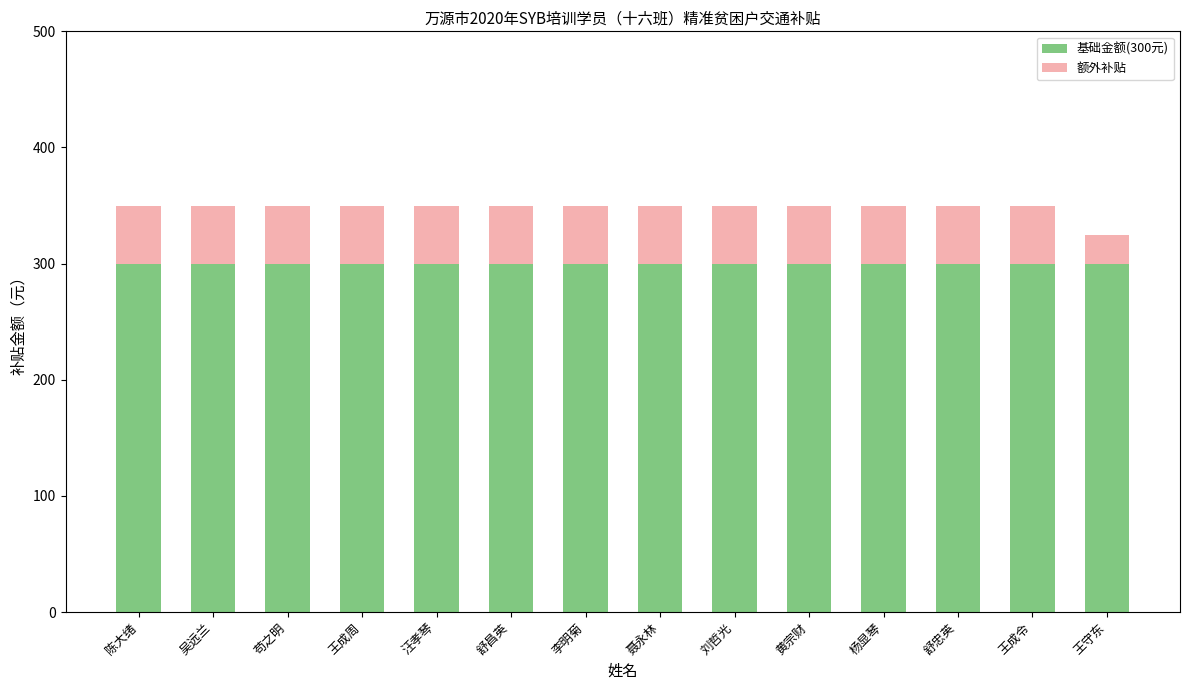

The value of 基础金额(300元) at 杨显琴 is 101. True or false?

False